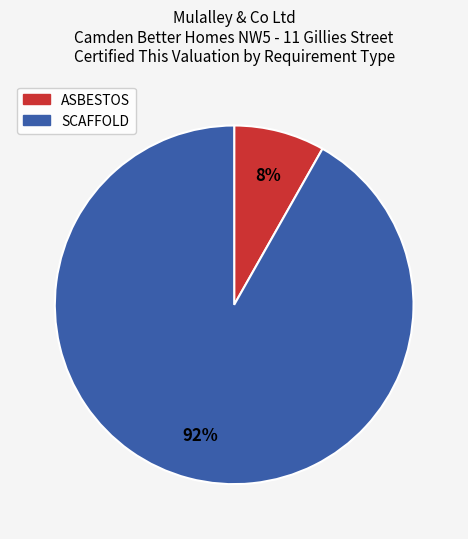

The SCAFFOLD slice represents 92% of the pie. True or false?

True